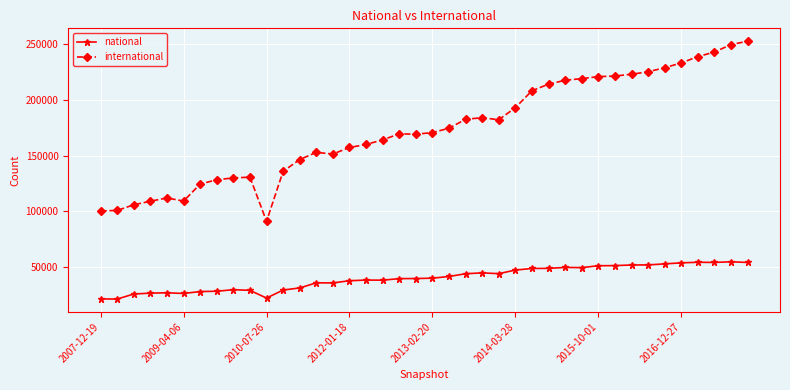

True or false: international and national cross at least once.

False